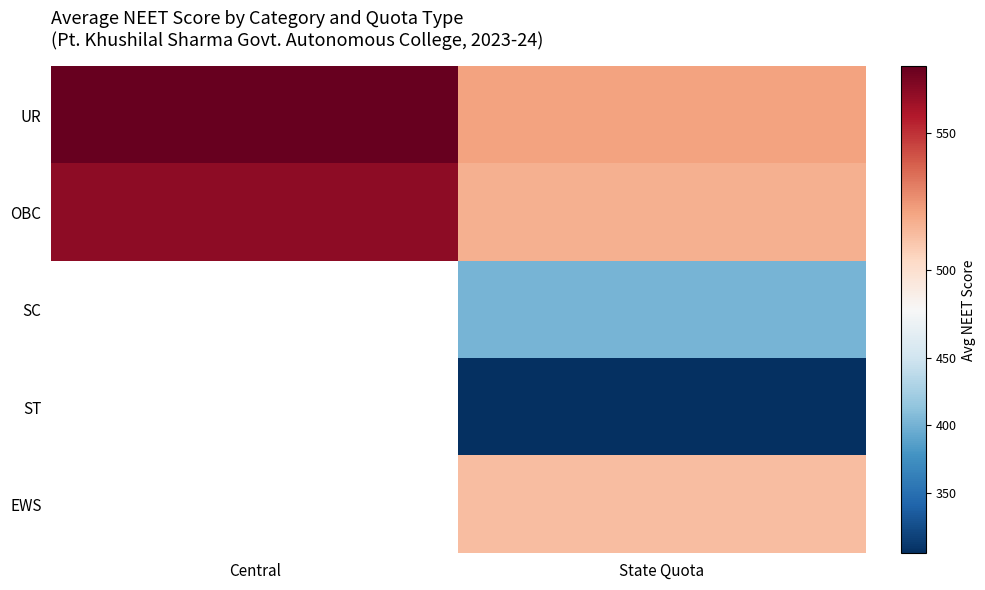

Between Central and State Quota, which series saw the biggest shift?

UR